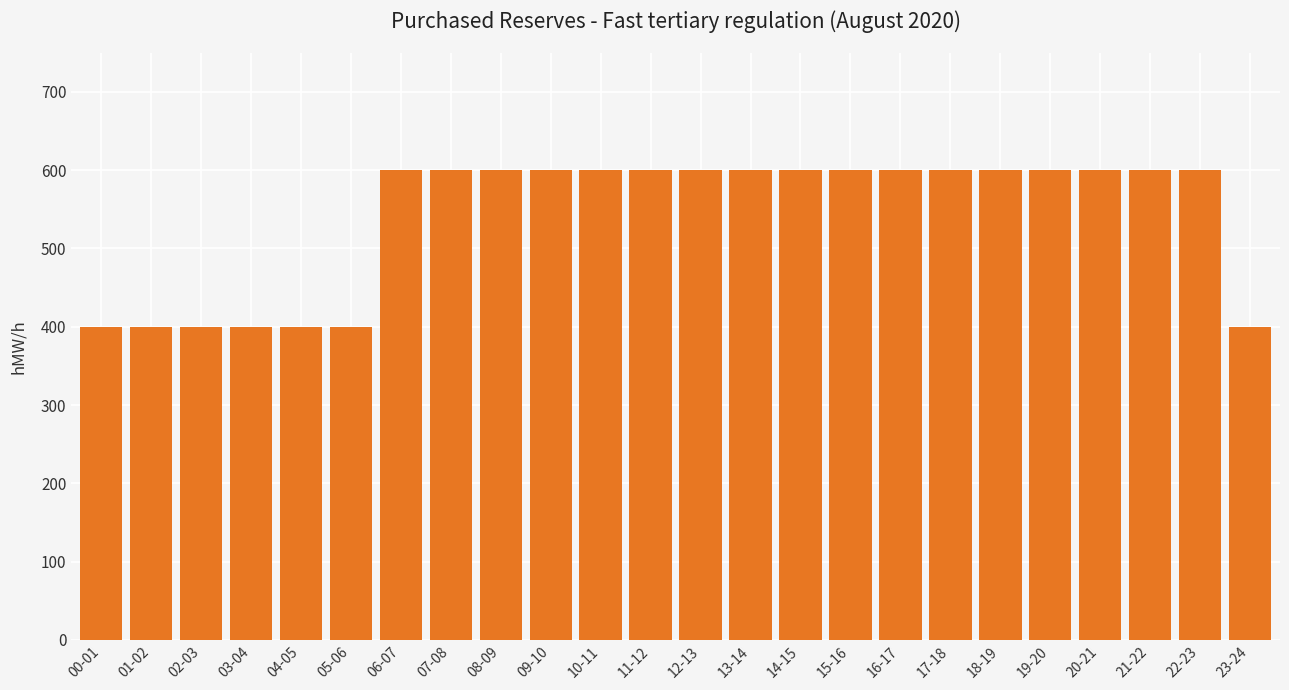

How many categories are shown in the chart?

24